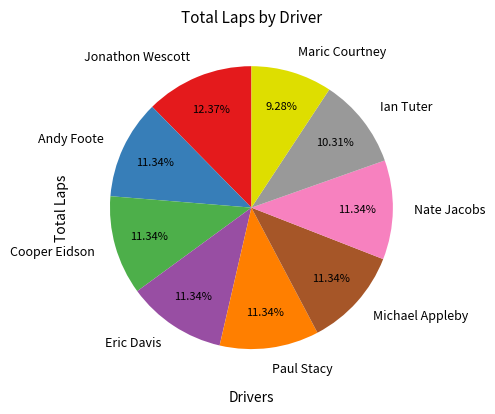

What is the ratio of the value at Maric Courtney to the value at Eric Davis?

0.8